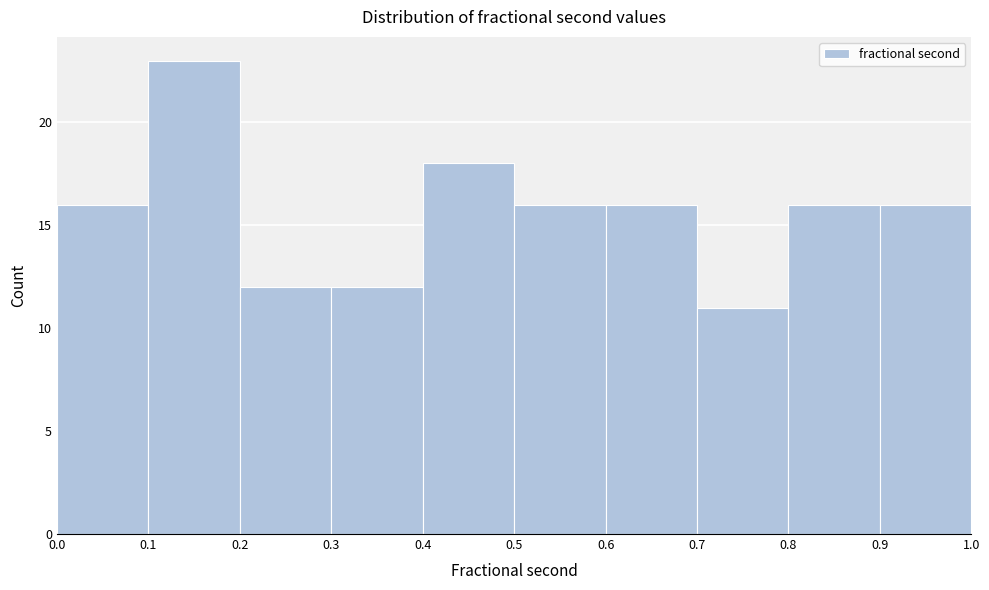

Reading left to right, list every bar in this chart as the range it spans on the x-axis followed by its height. The values are not printed on the chart, so give them approximately, as read against the axis.

0.0 to 0.1: 16
0.1 to 0.2: 23
0.2 to 0.3: 12
0.3 to 0.4: 12
0.4 to 0.5: 18
0.5 to 0.6: 16
0.6 to 0.7: 16
0.7 to 0.8: 11
0.8 to 0.9: 16
0.9 to 1.0: 16